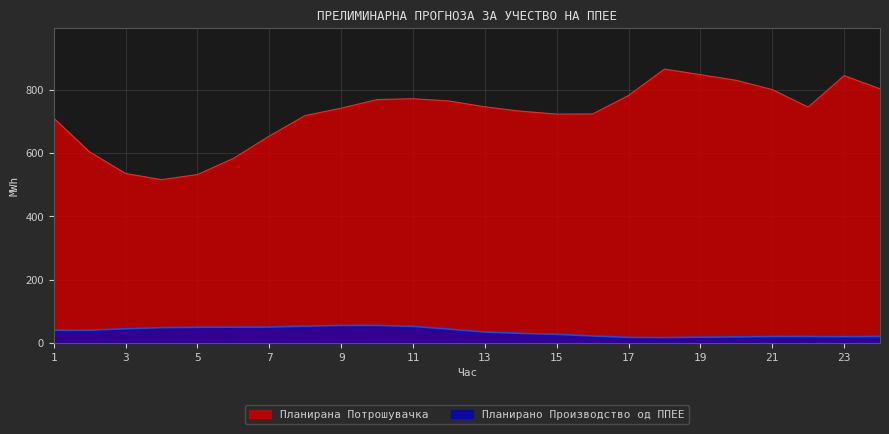

What is the value of the Планирано Производство од ППЕЕ point at the 16th from the left?

22.0